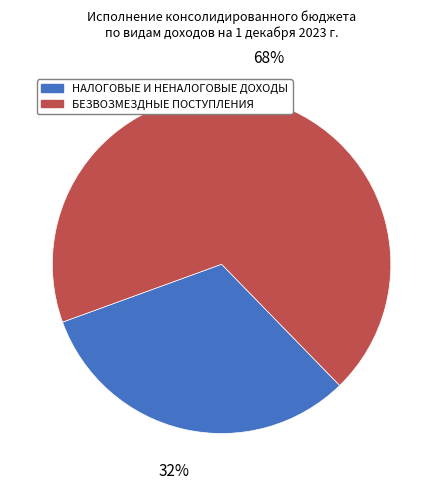

Which slice represents more than half of the pie?

БЕЗВОЗМЕЗДНЫЕ ПОСТУПЛЕНИЯ